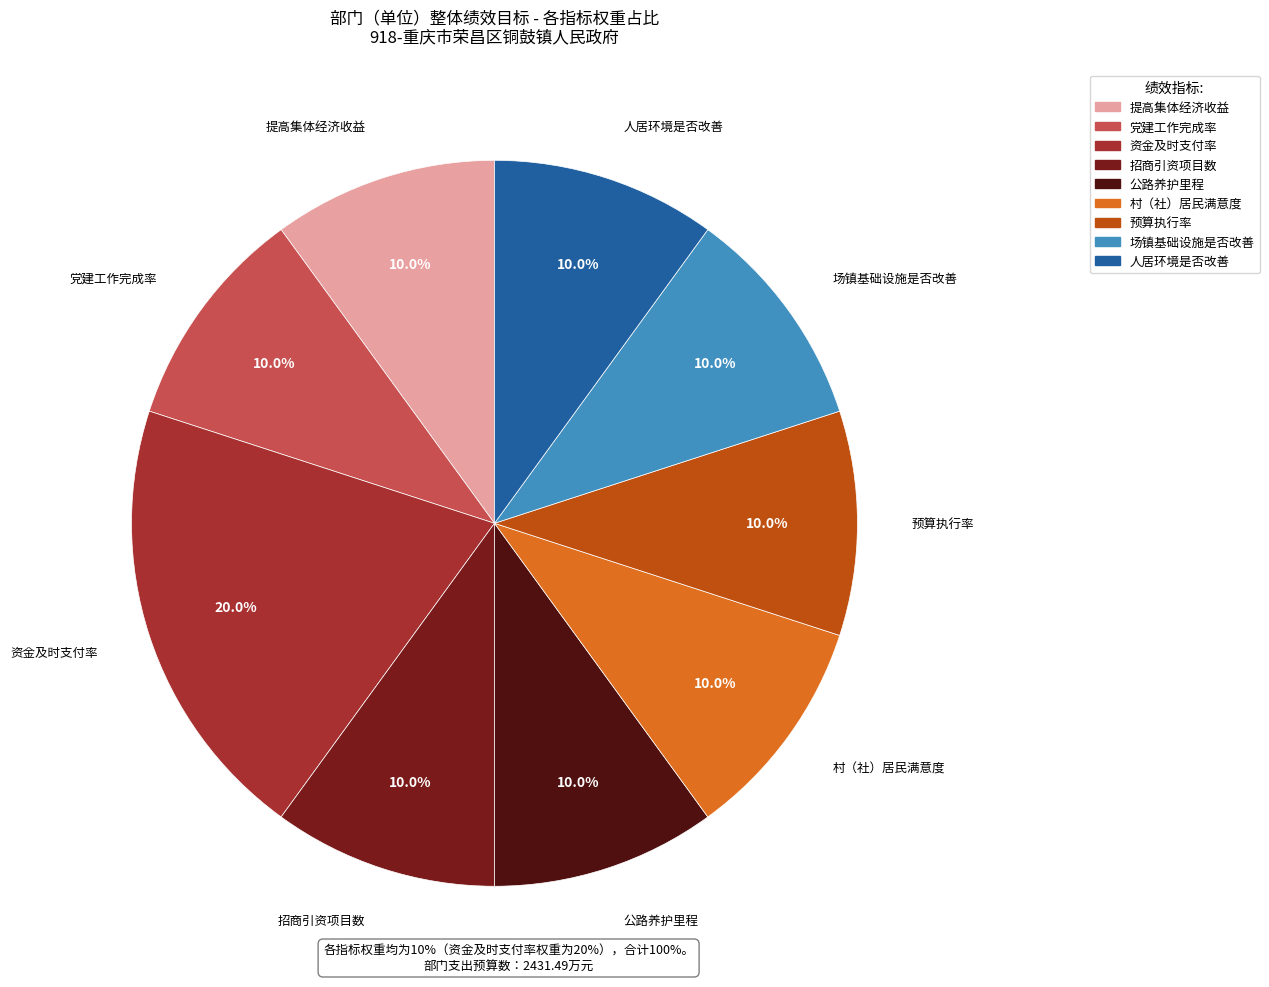

To the nearest percent, what is the difference between the largest and smallest slice percentages?

10%